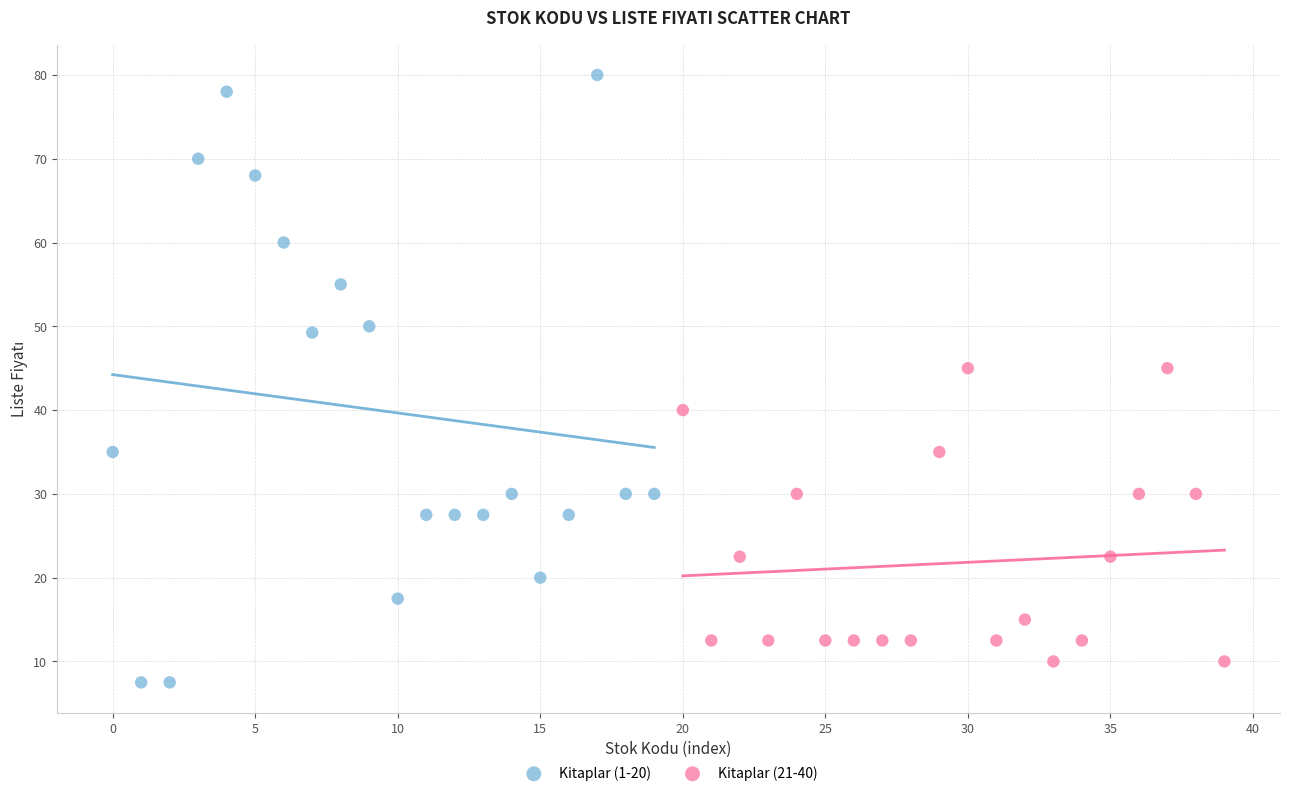

Which series contains the highest Y value?

Kitaplar (1-20)